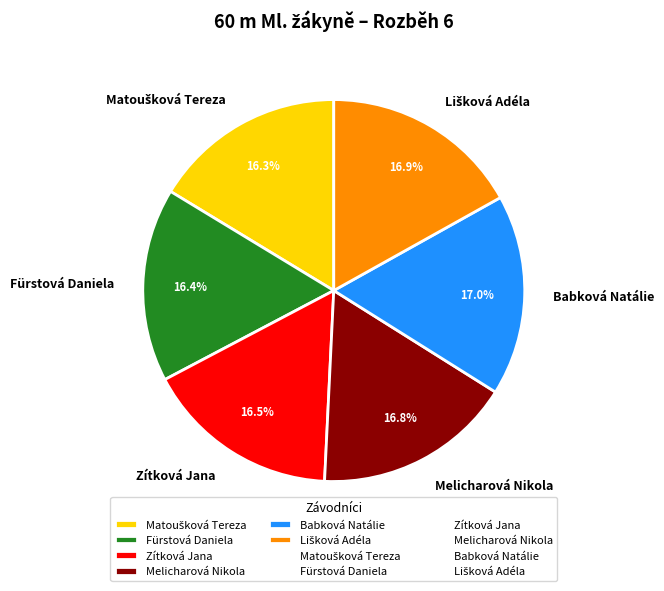

How much of the chart is everything except Melicharová Nikola?

83.2%